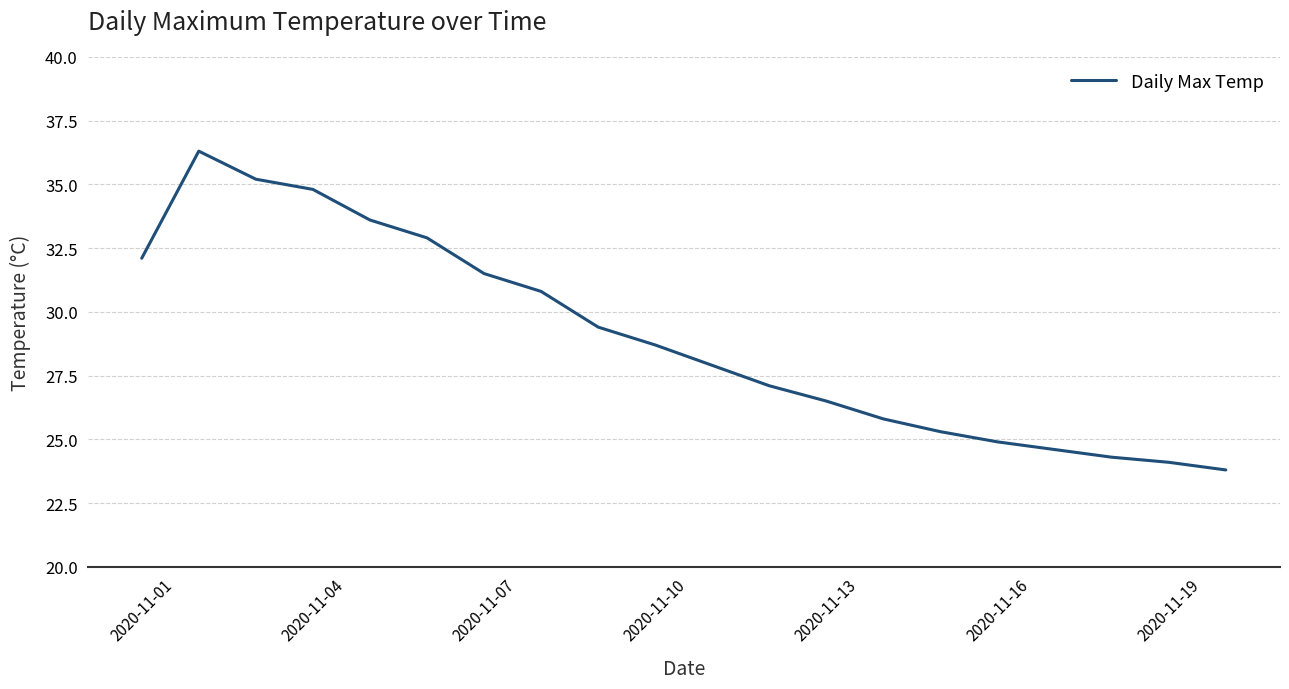

What is the minimum value shown in the chart?

23.8